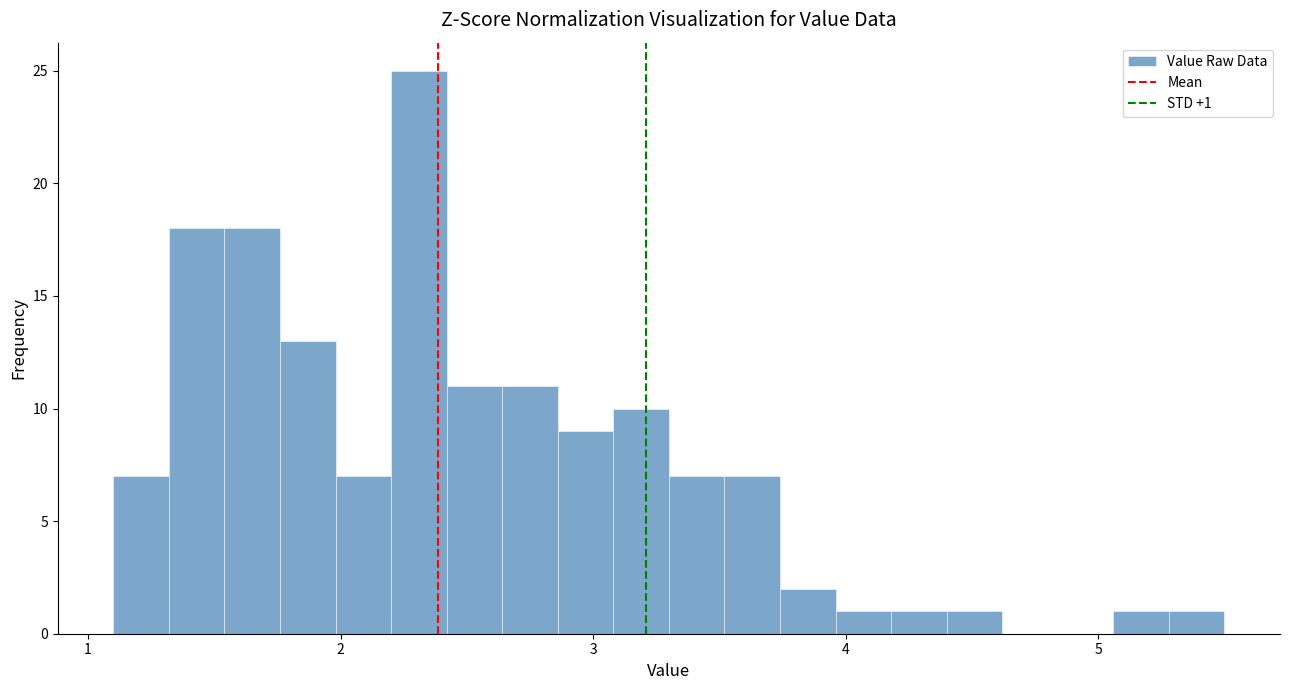

Read against the x-axis, roughly where is the centre of the tallest bar?

2.3